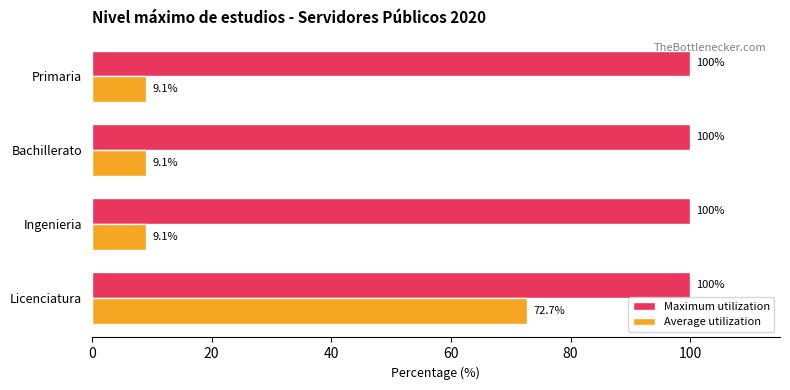

What is the lowest value of the Average utilization series?

9.1